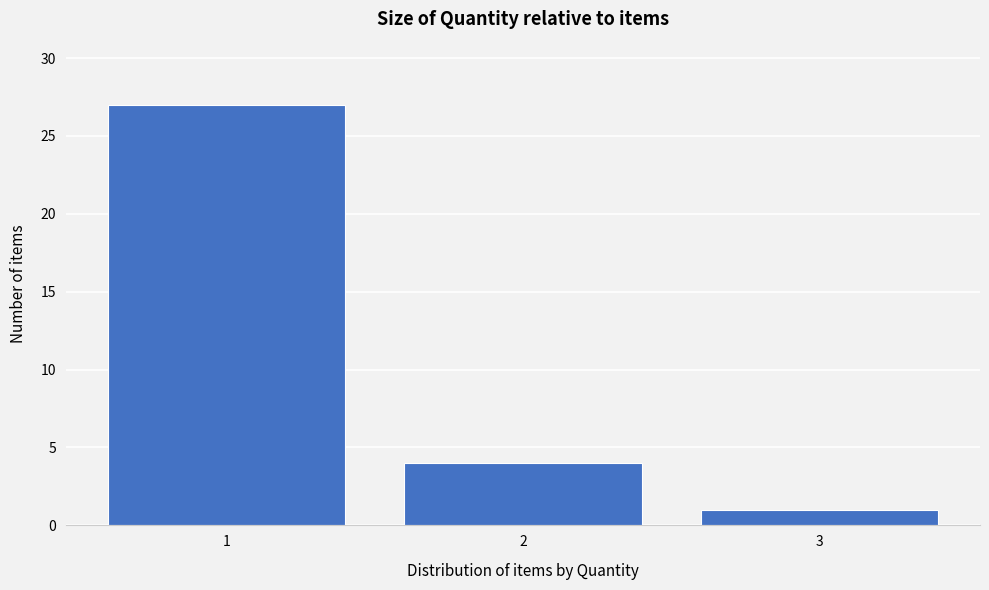

Reading left to right, transcribe this chart: for each bar, give the range it covers on the x-axis and its height. The values are not printed on the chart, so give them approximately, as read against the axis.

0.5 to 1.5: 27
1.5 to 2.5: 4
2.5 to 3.5: 1